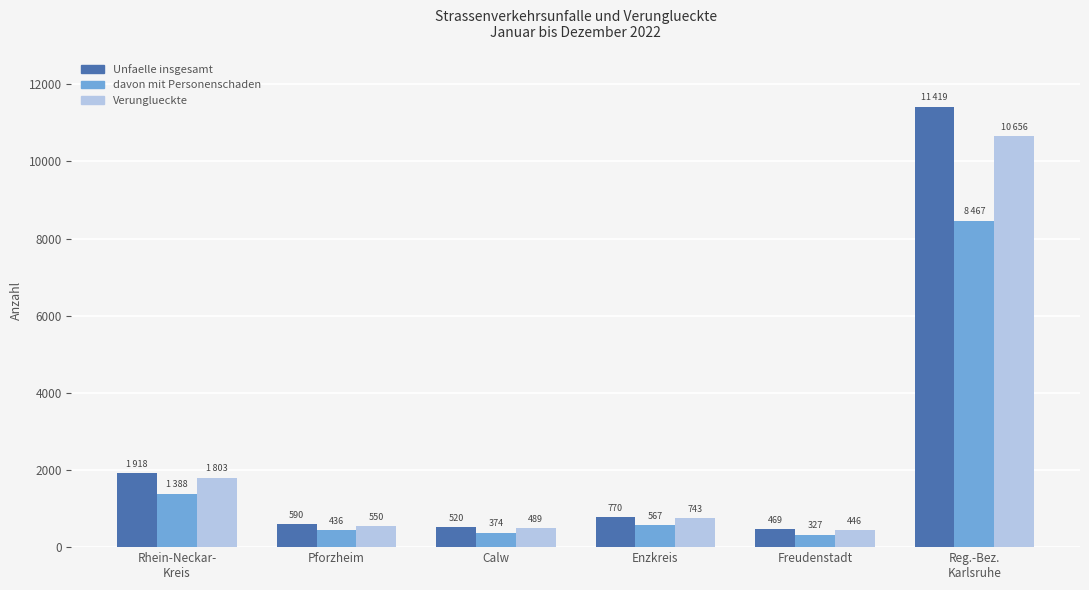

Which series has the widest spread of values?

Unfaelle insgesamt